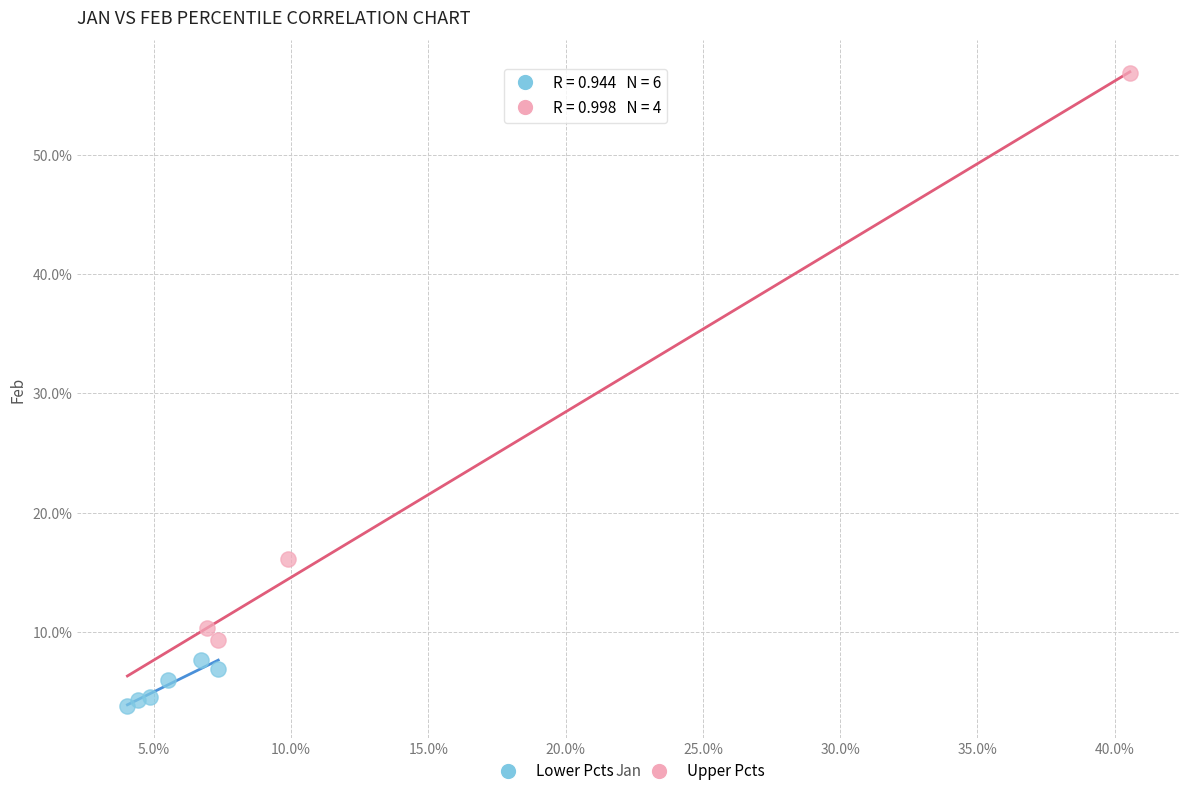

What are all the series names shown in the legend?

Lower Pcts, Upper Pcts